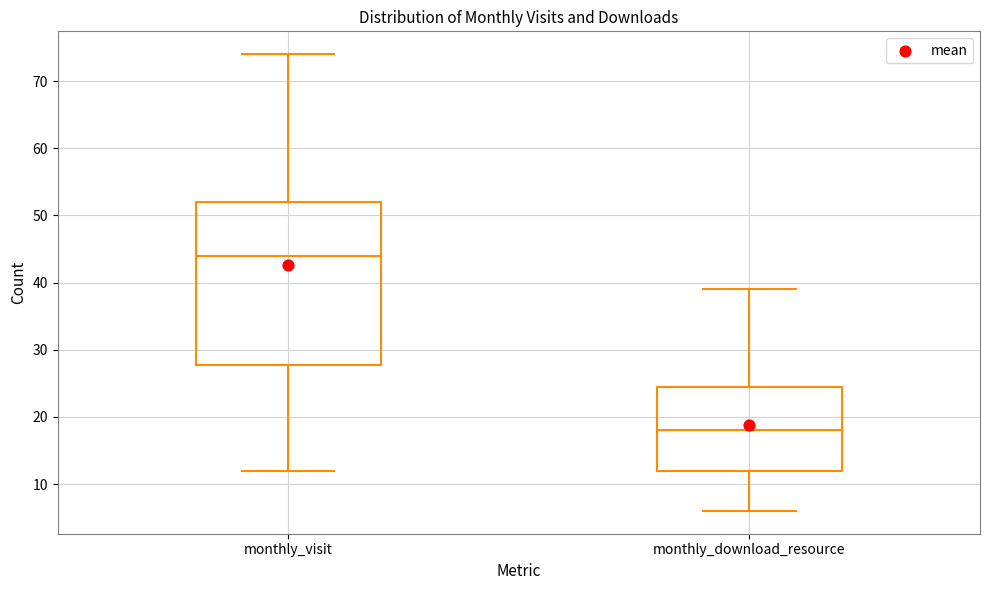

Where does the lower whisker of the box for monthly_download_resource end on the y-axis? The values are not printed on the chart, so give them approximately, as read against the axis.

6